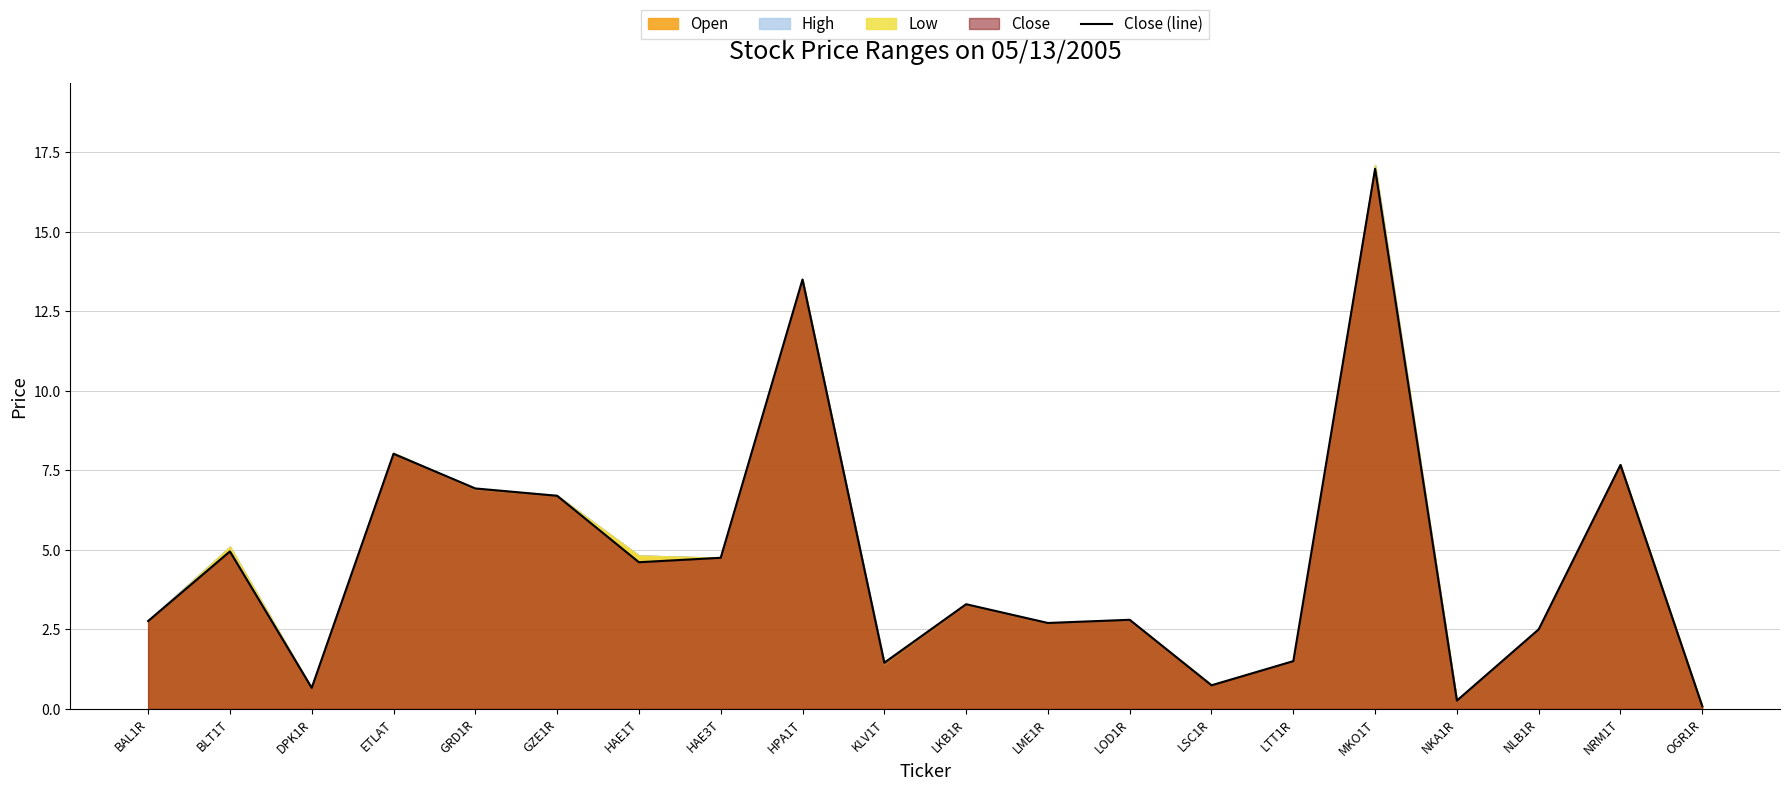

Rank the categories by value from lowest to highest.

OGR1R, NKA1R, DPK1R, LSC1R, KLV1T, LTT1R, NLB1R, LME1R, BAL1R, LOD1R, LKB1R, HAE1T, HAE3T, BLT1T, GZE1R, GRD1R, NRM1T, ETLAT, HPA1T, MKO1T